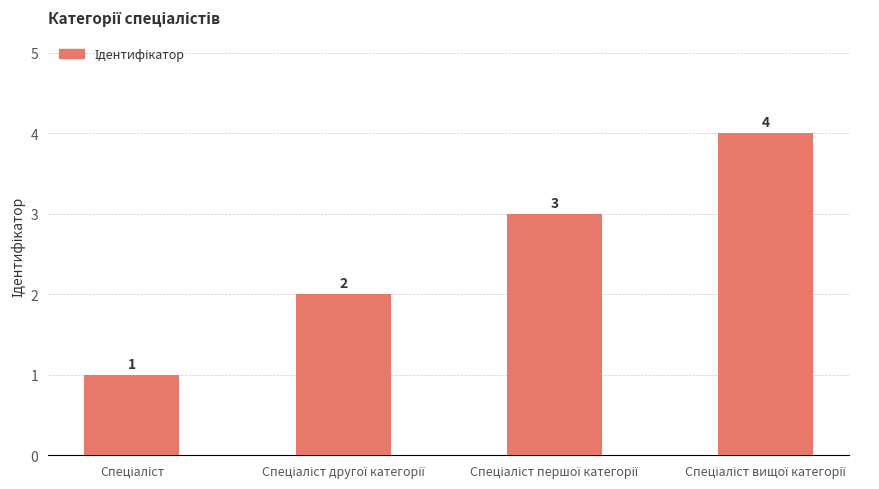

How many values are between 2 and 4?

3